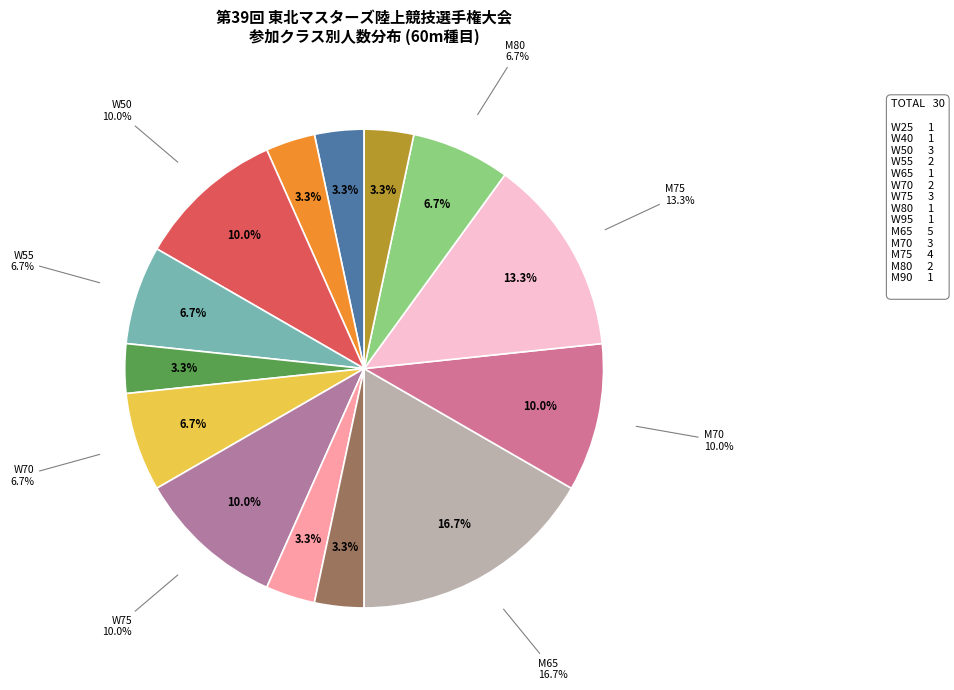

Rank the categories by value from highest to lowest.

M65, M75, W50, W75, M70, W55, W70, M80, W25, W40, W65, W80, W95, M90